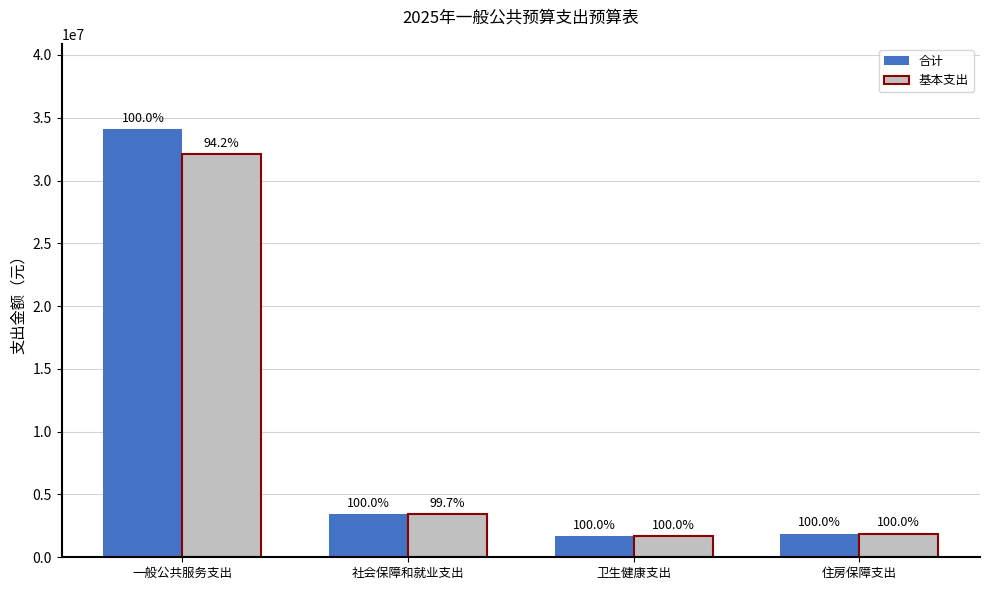

Which label corresponds to the smallest value in the chart?

卫生健康支出